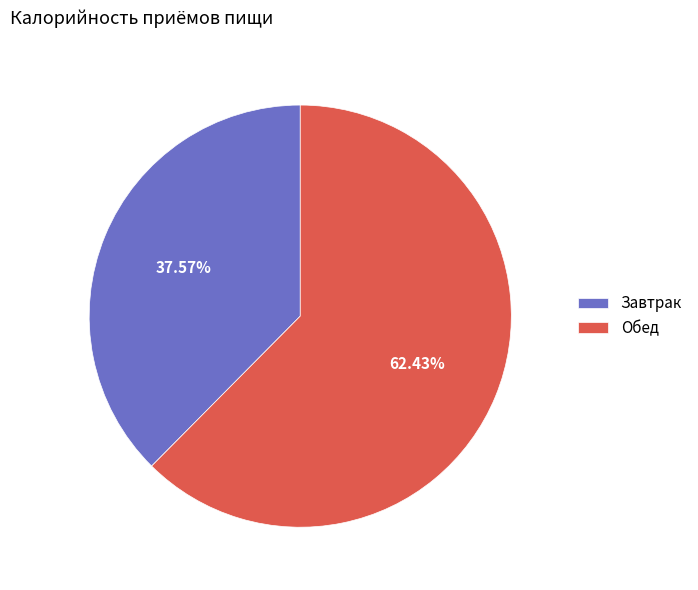

Is there a majority slice in this chart?

Yes